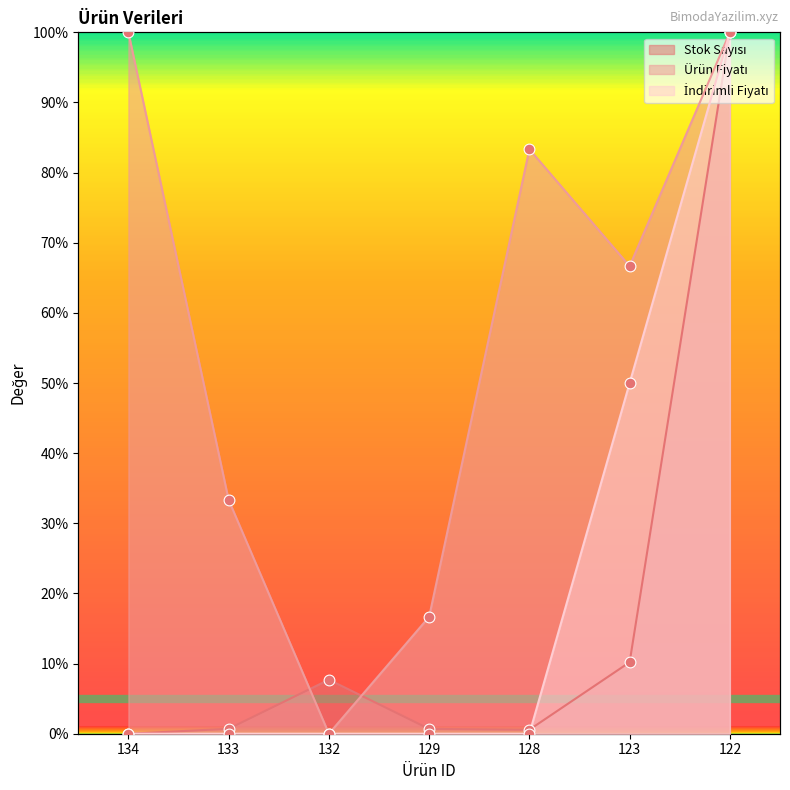

What is the total value across all series at 128?

83.9